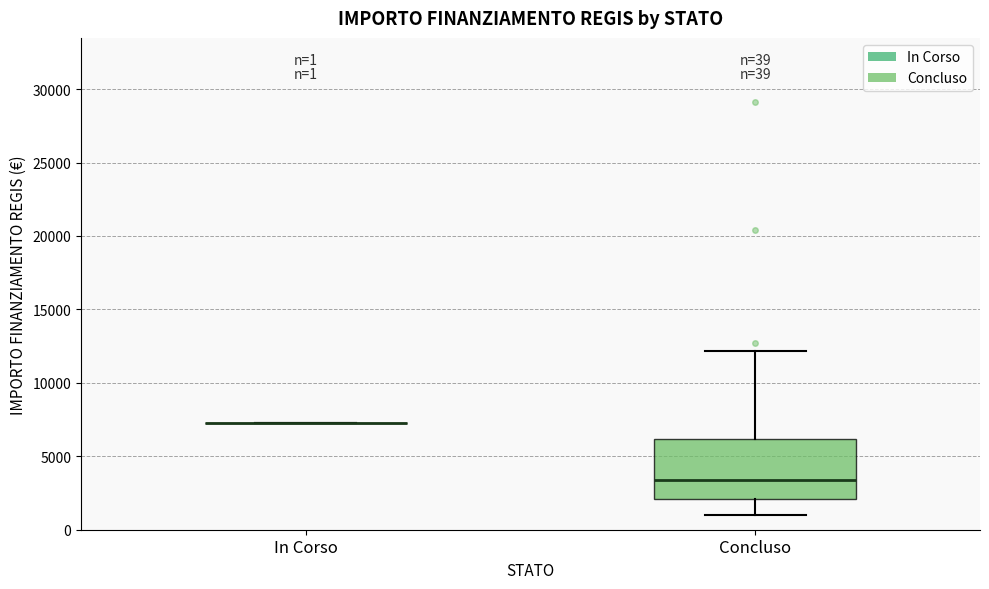

Which box is the tallest, from its lower edge to its upper edge?

Concluso